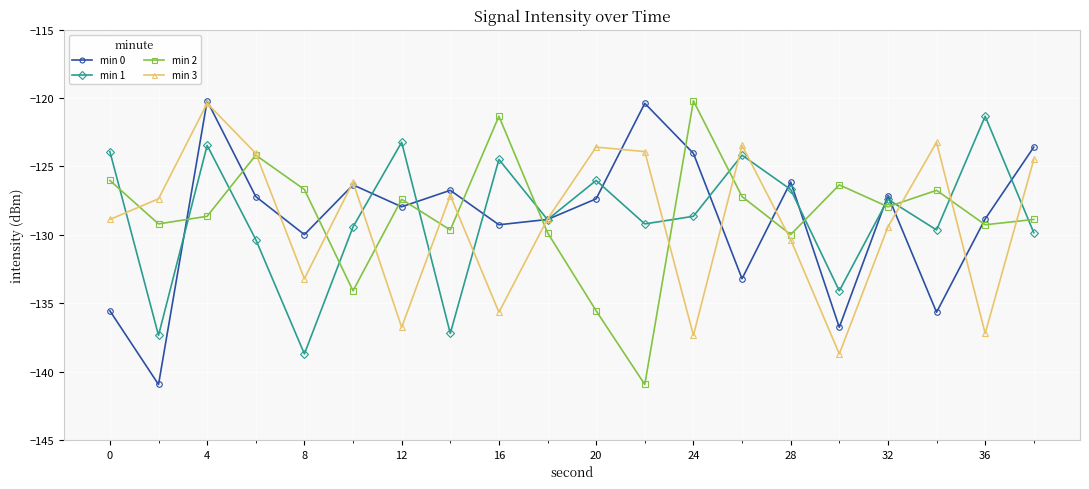

What is the greatest value displayed?

-120.2